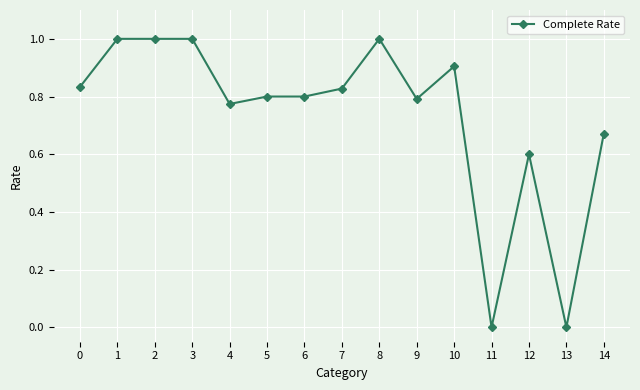

What is the sum of all values?

11.0